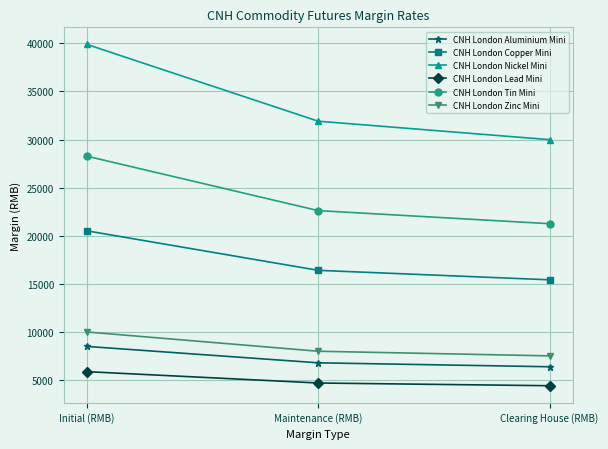

What is the label of the 2nd point from the right?

Maintenance (RMB)